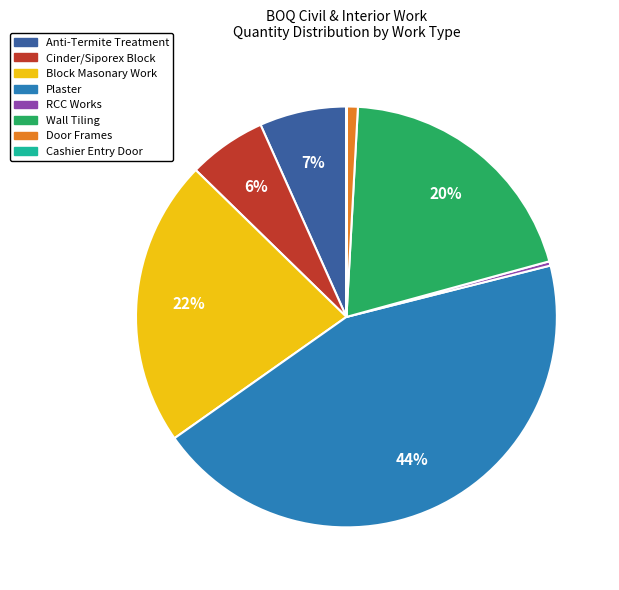

To the nearest percent, what is the difference between the largest and smallest slice percentages?

44%